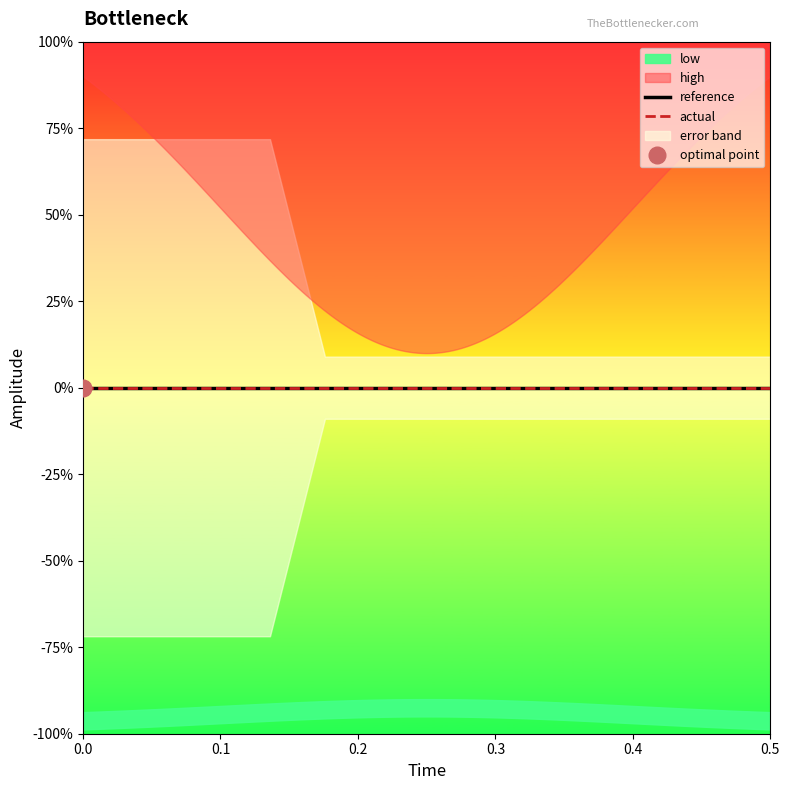

True or false: actual has a value of 0.0 at 12.

True